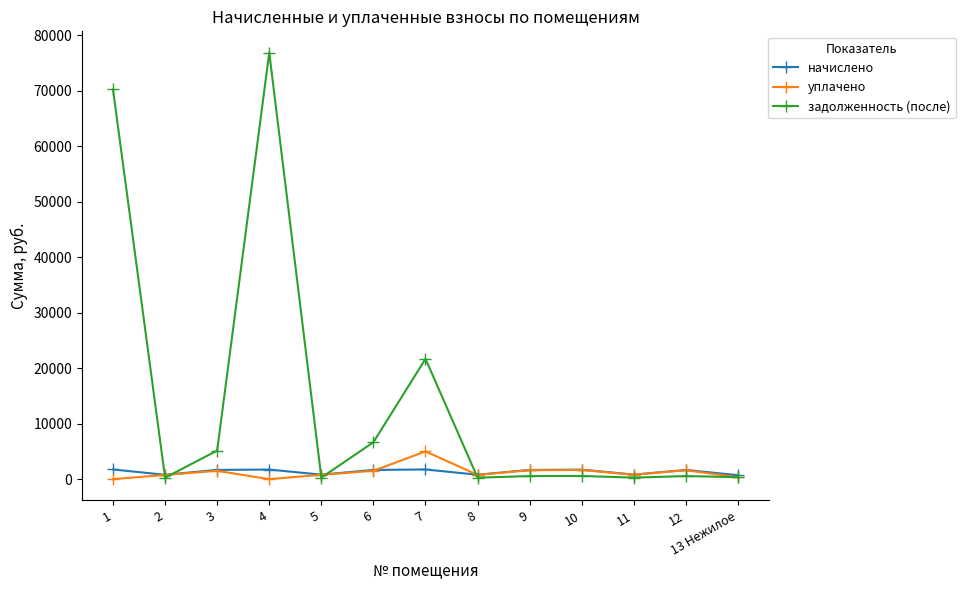

What is the maximum value for задолженность (после)?

76893.1